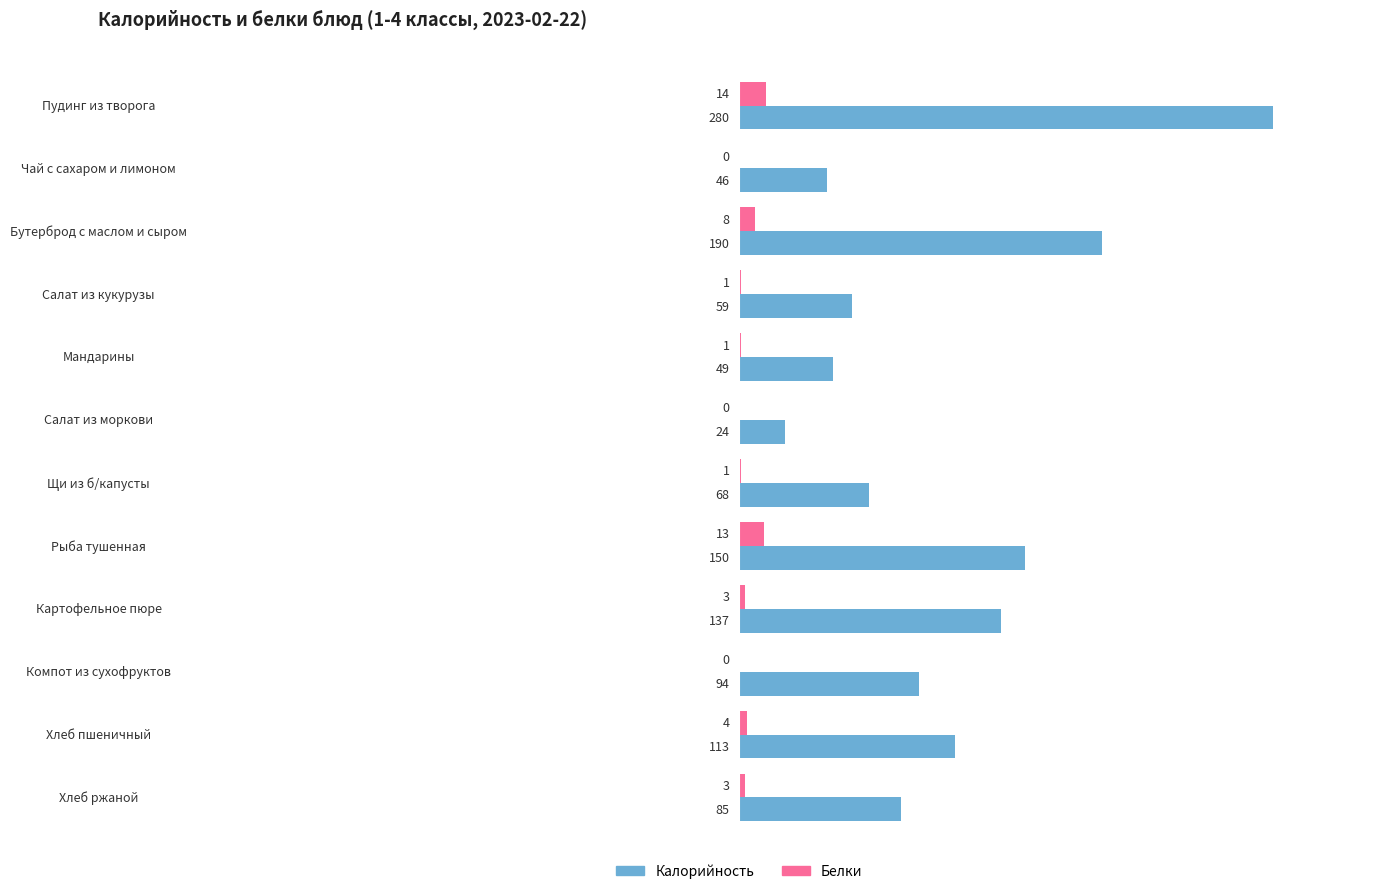

What is the sum of all Белки values?

48